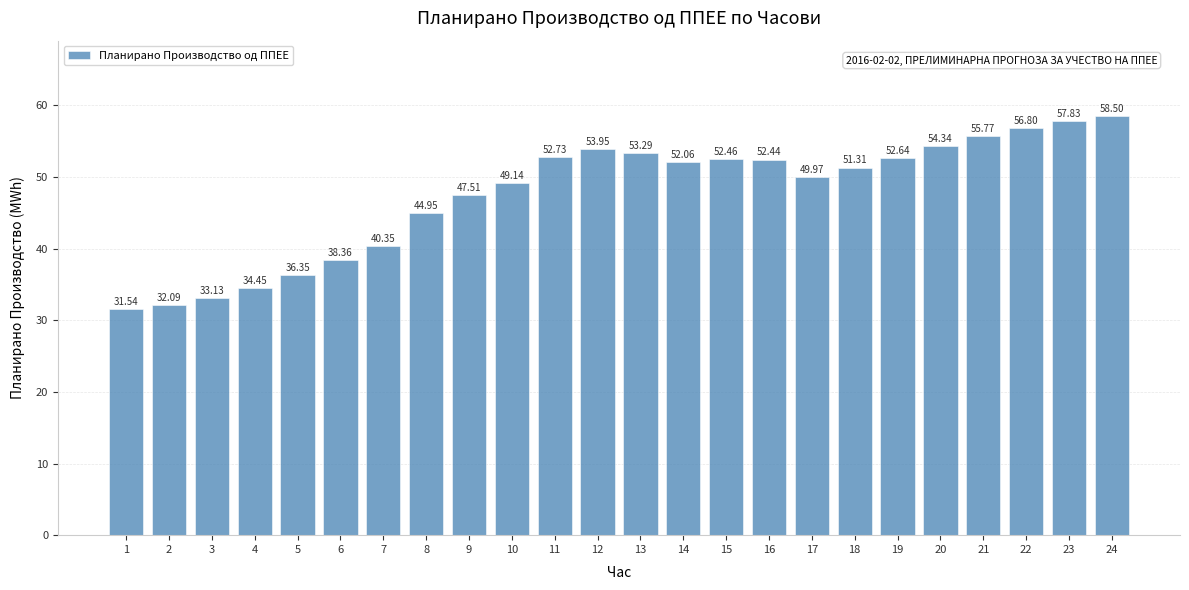

List the labels in order of value, smallest first.

1, 2, 3, 4, 5, 6, 7, 8, 9, 10, 17, 18, 14, 16, 15, 19, 11, 13, 12, 20, 21, 22, 23, 24